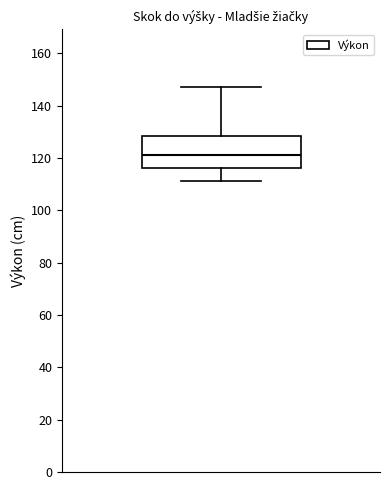

Read this box plot against the y-axis: the position of the median line, the range covered by the box, and the ends of both whiskers. The values are not printed on the chart, so give them approximately, as read against the axis.

median 122, box 116 to 128, whiskers 112 to 148